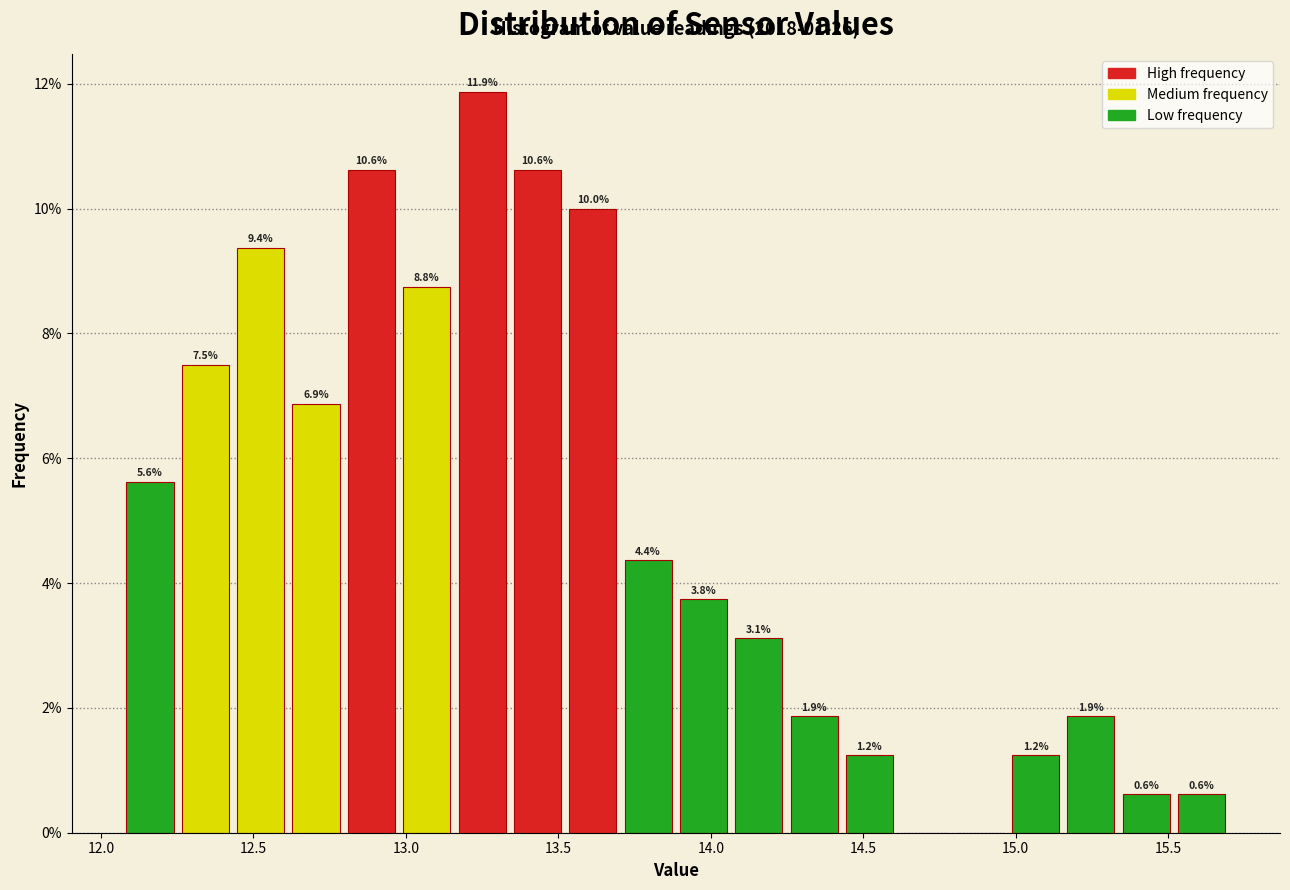

Around what value on the x-axis is the tallest bar? Give the approximate position of its centre, as read against the axis.

13.25